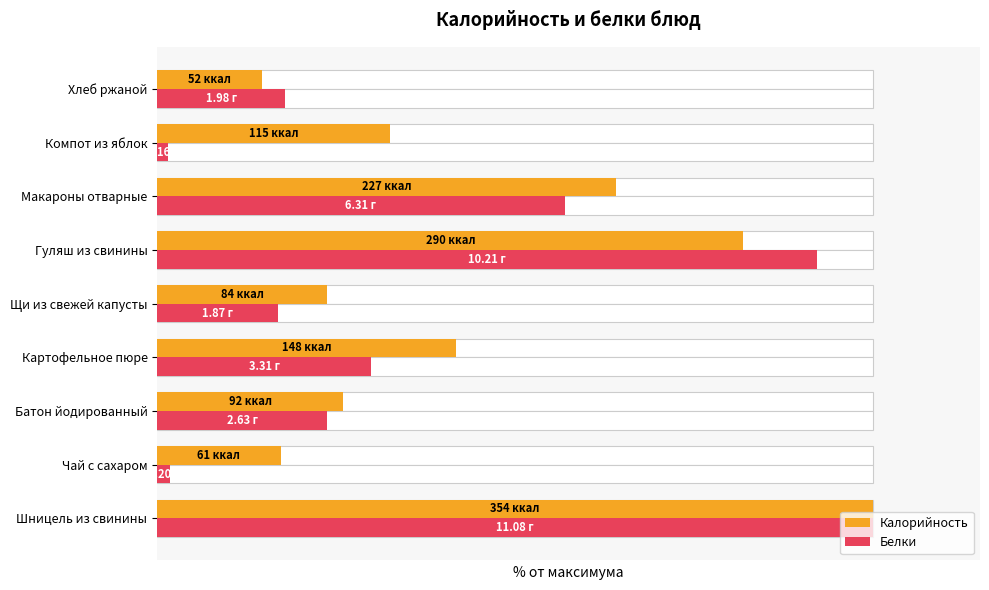

How many values in the Белки series exceed 23?

5